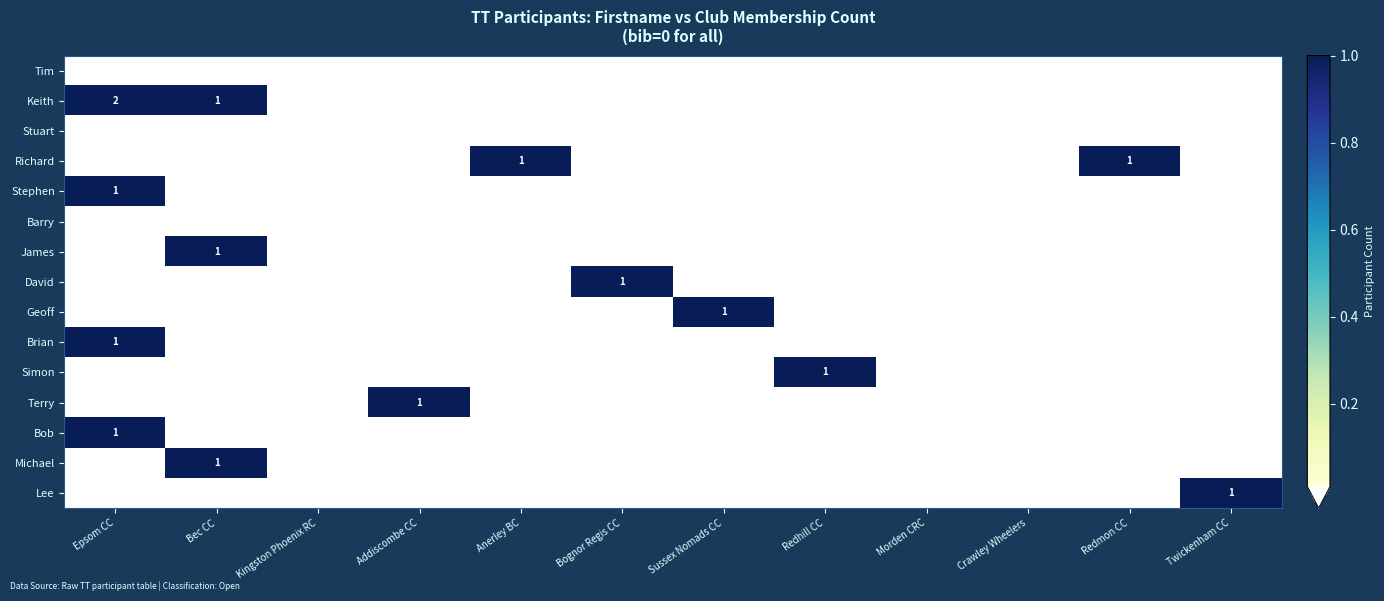

At which category does the chart reach its peak across all series?

Epsom CC